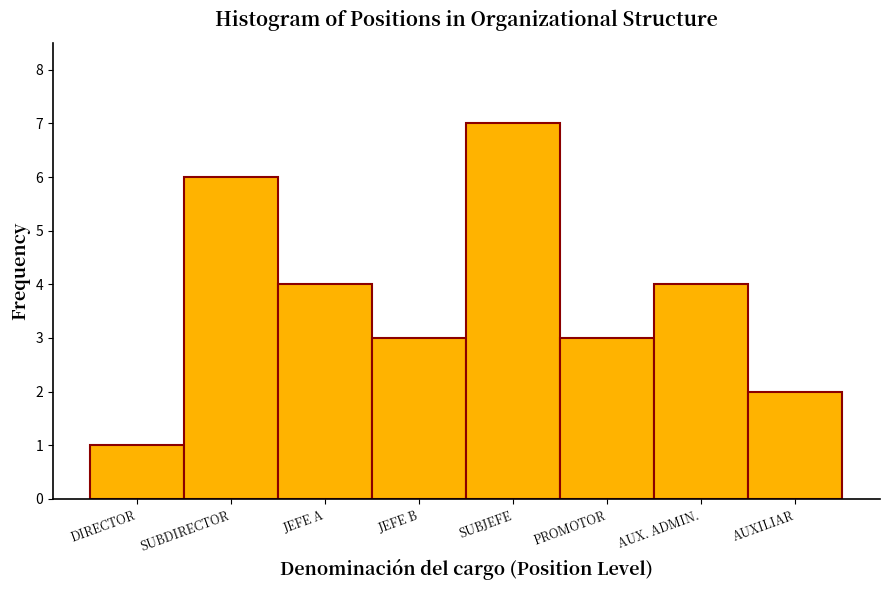

Reading left to right, list all the values displayed in this chart.

1	6	4	3	7	3	4	2